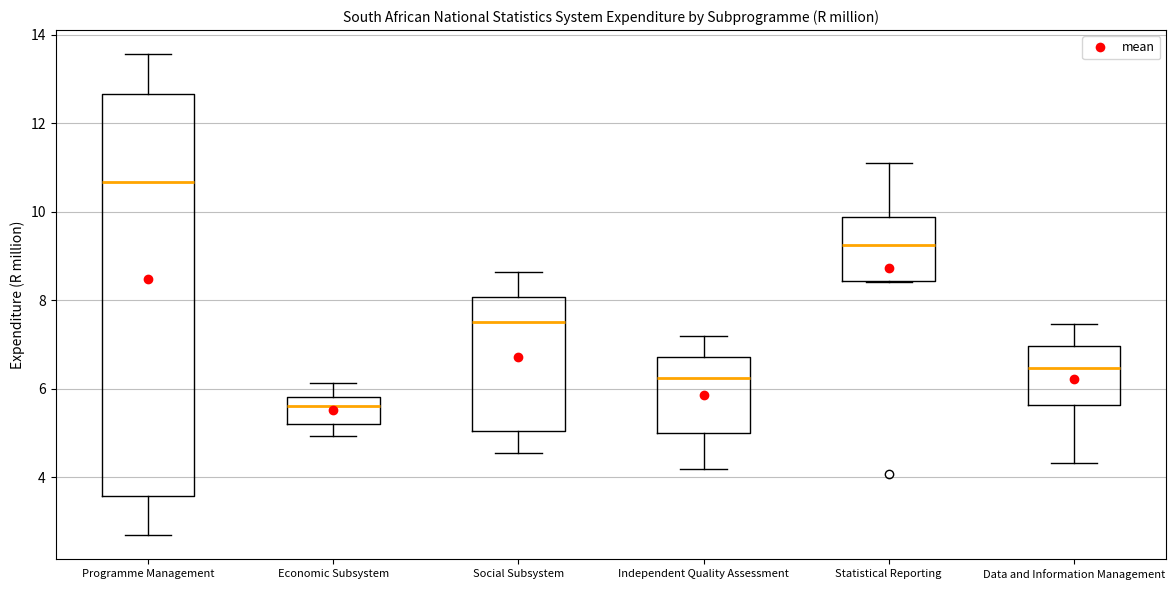

Which box's median line is the highest?

Programme Management